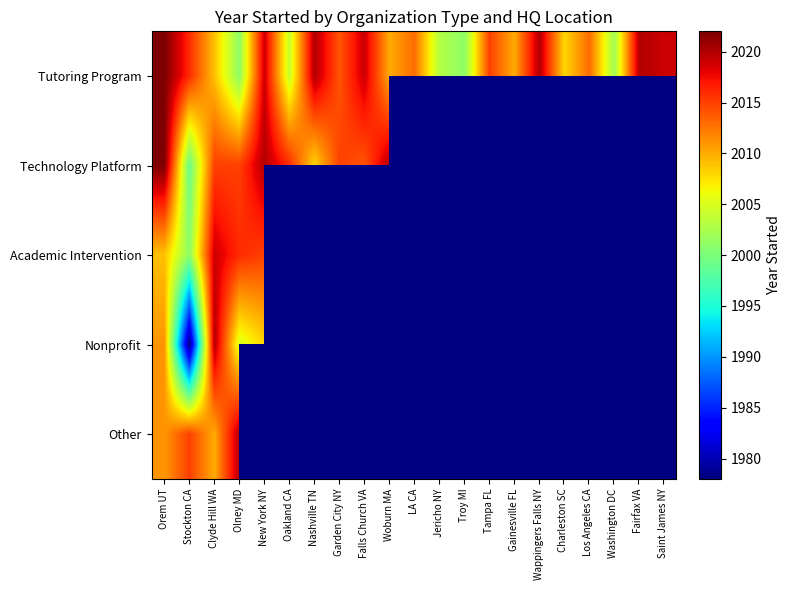

What is the approximate value of Nonprofit at New York NY?

2008.0